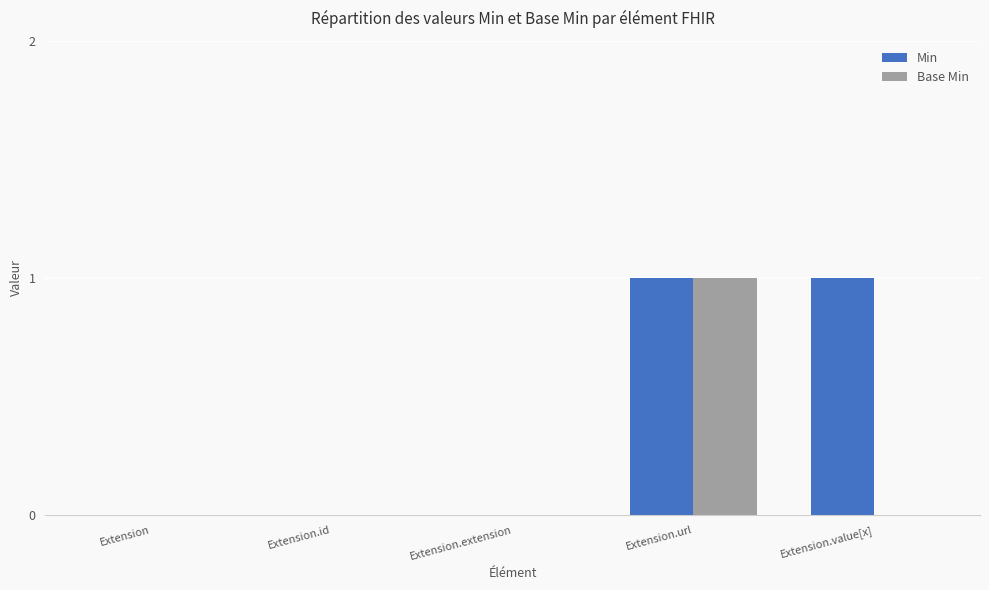

At which category is the sum across all series the highest?

Extension.url